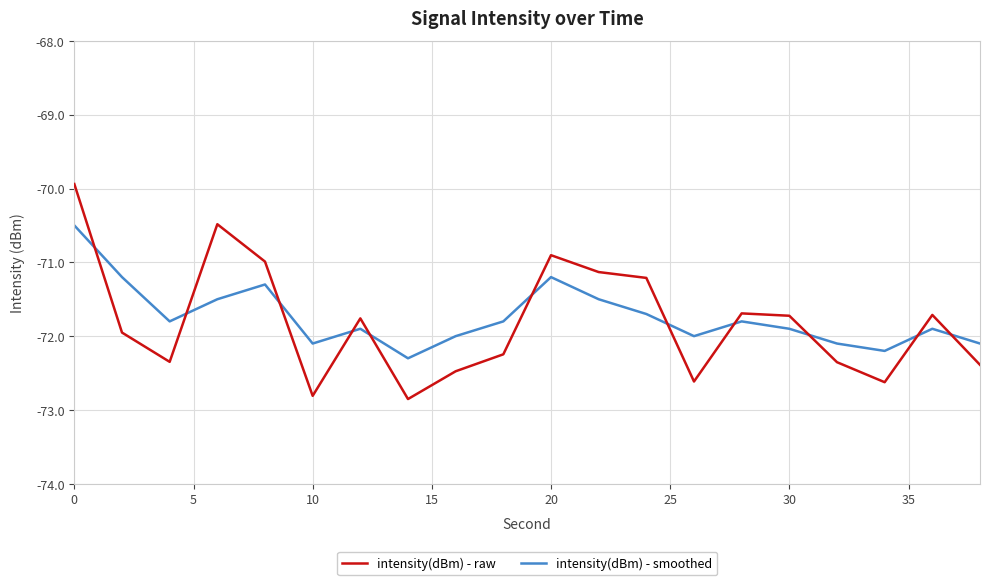

What is the sum of all intensity(dBm) - smoothed values?

-1434.8